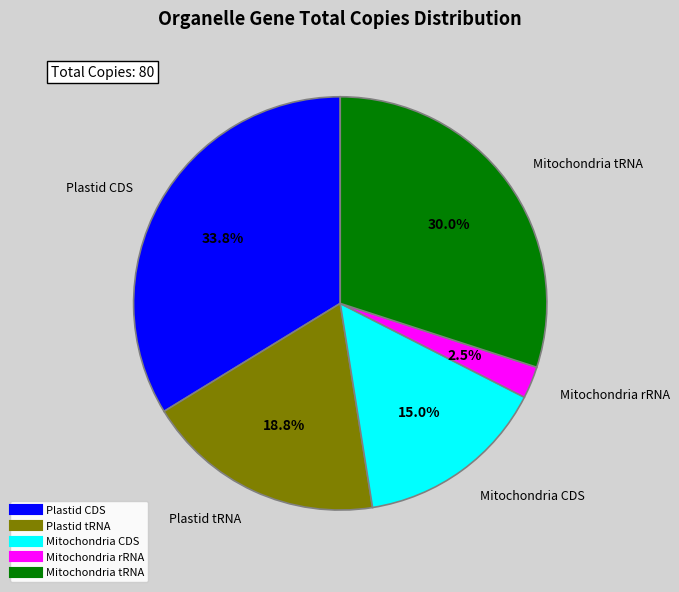

Count the number of slices in the pie.

5